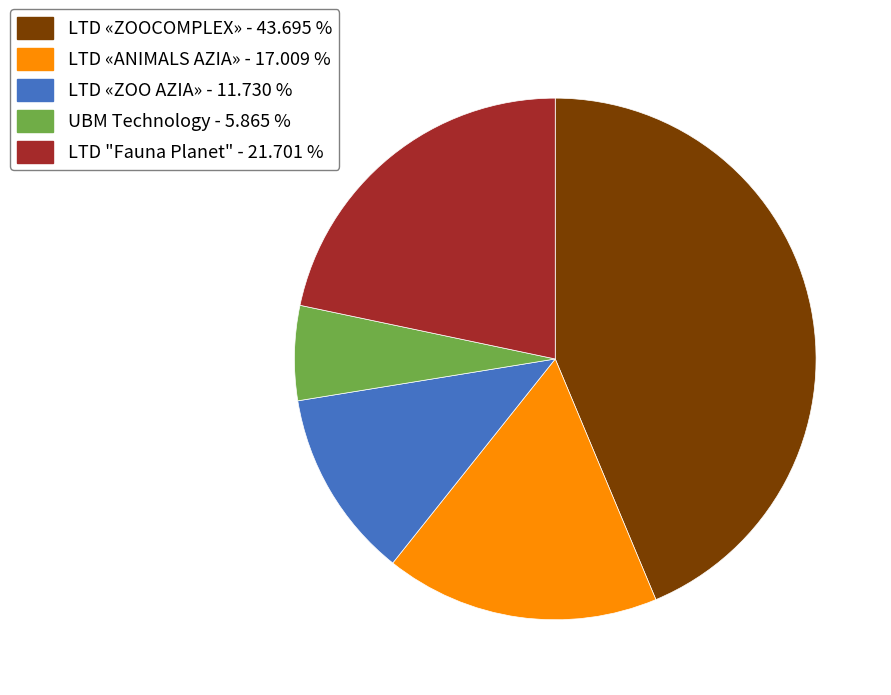

Count the number of slices in the pie.

5